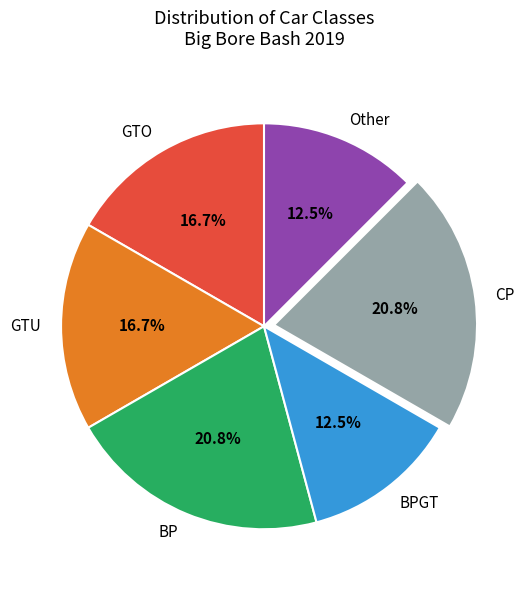

What percentage is the GTU slice, to the nearest percent?

17%